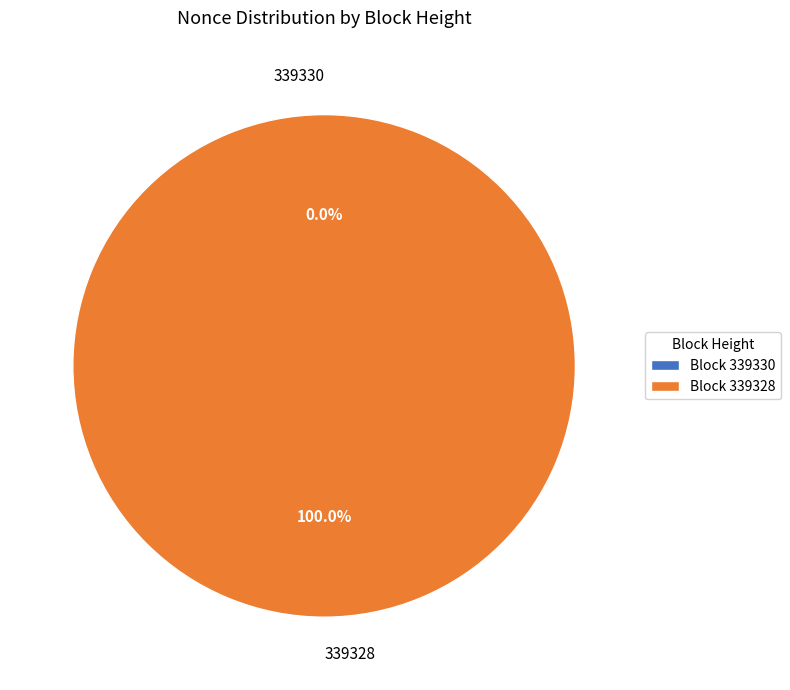

Rank the categories by value from highest to lowest.

339328, 339330